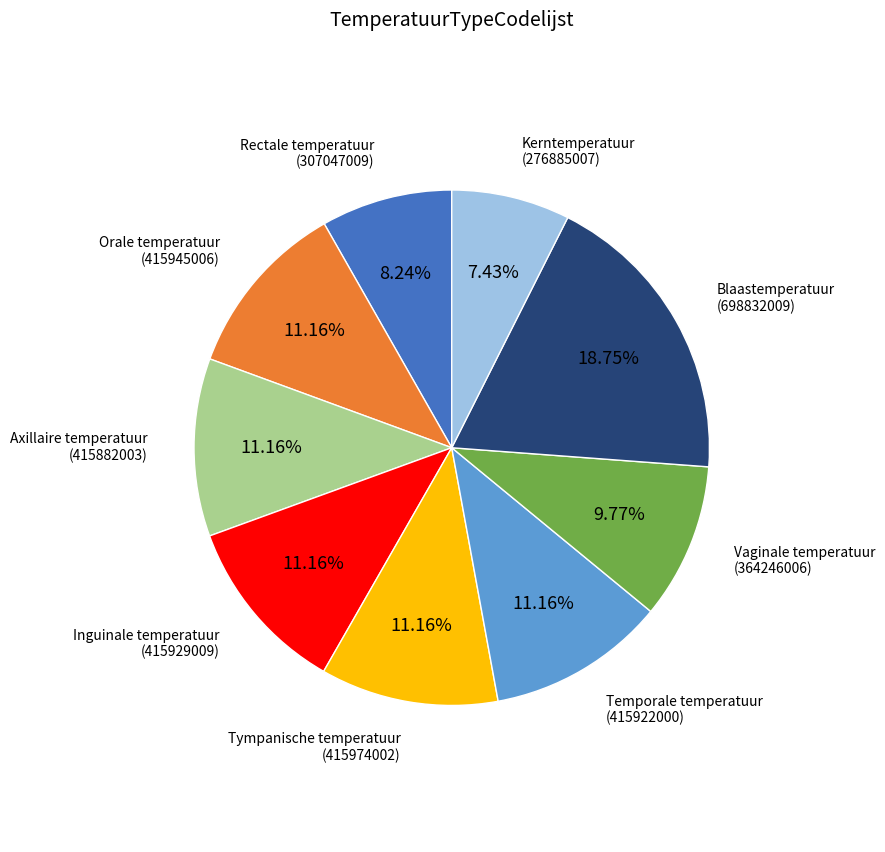

Is there a majority slice in this chart?

No